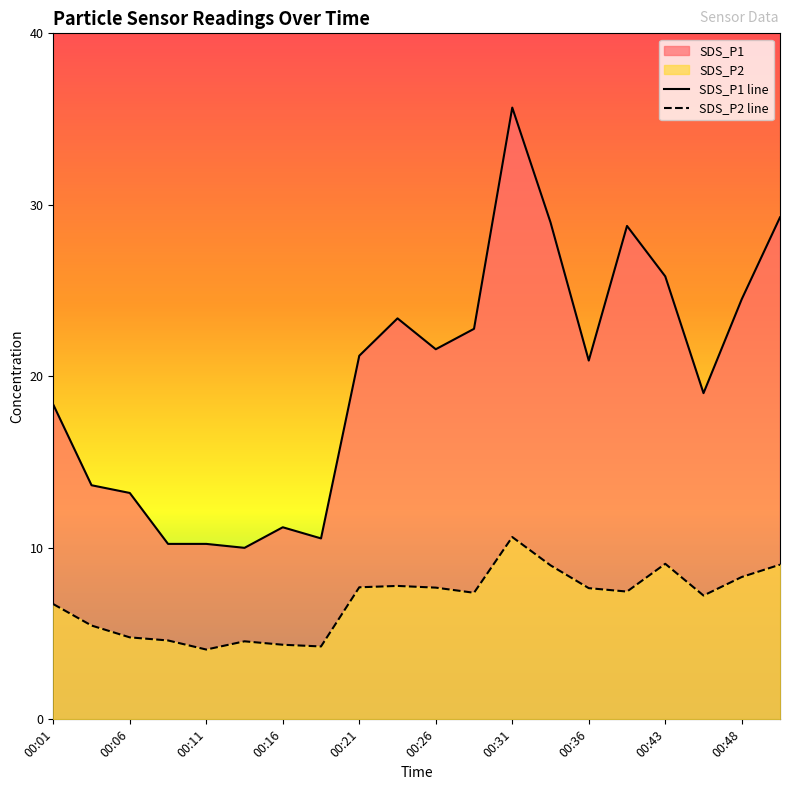

Rank the series by their maximum value, from lowest to highest.

SDS_P2 line, SDS_P1 line